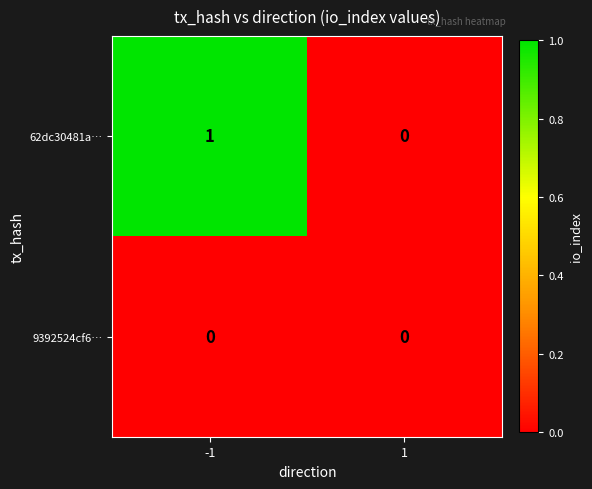

The value of 9392524cf6… at 1 is 0. True or false?

True